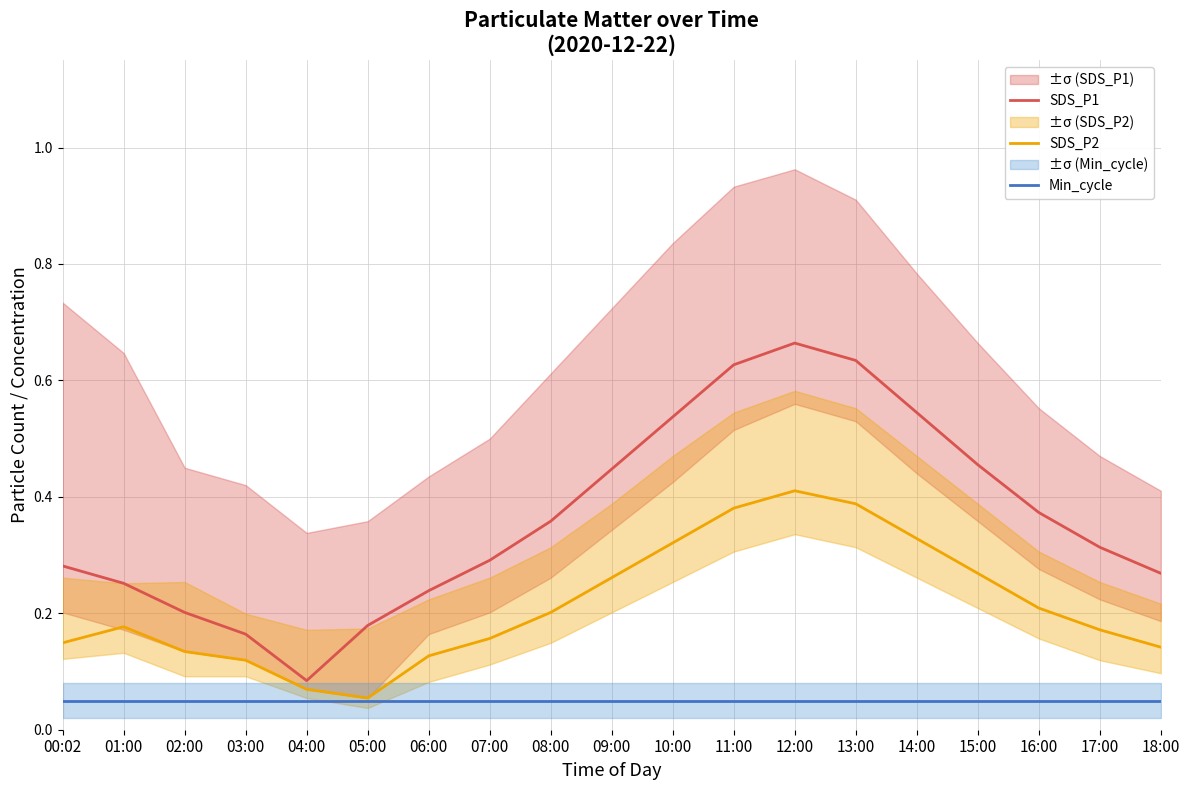

Reading left to right, list all the values displayed in this chart.

SDS_P1: 00:02=0.3	01:00=0.3	02:00=0.2	03:00=0.2	04:00=0.1	05:00=0.2	06:00=0.2	07:00=0.3	08:00=0.4	09:00=0.4	10:00=0.5	11:00=0.6	12:00=0.7	13:00=0.6	14:00=0.5	15:00=0.5	16:00=0.4	17:00=0.3	18:00=0.3
SDS_P2: 00:02=0.1	01:00=0.2	02:00=0.1	03:00=0.1	04:00=0.1	05:00=0.1	06:00=0.1	07:00=0.2	08:00=0.2	09:00=0.3	10:00=0.3	11:00=0.4	12:00=0.4	13:00=0.4	14:00=0.3	15:00=0.3	16:00=0.2	17:00=0.2	18:00=0.1
Min_cycle: 00:02=0.1	01:00=0.1	02:00=0.1	03:00=0.1	04:00=0.1	05:00=0.1	06:00=0.1	07:00=0.1	08:00=0.1	09:00=0.1	10:00=0.1	11:00=0.1	12:00=0.1	13:00=0.1	14:00=0.1	15:00=0.1	16:00=0.1	17:00=0.1	18:00=0.1